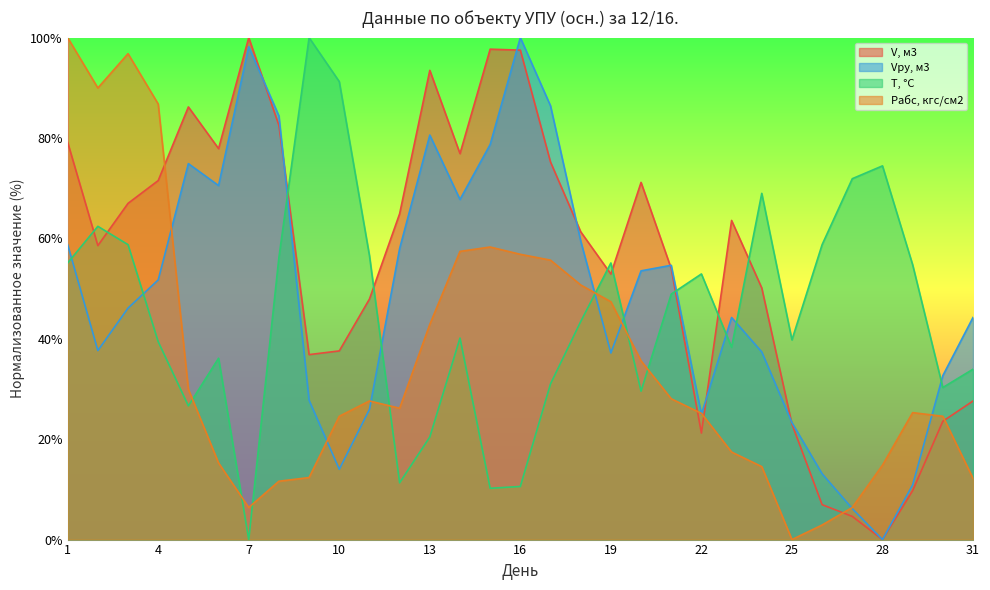

How many values in Vру, м3 are above zero?

30